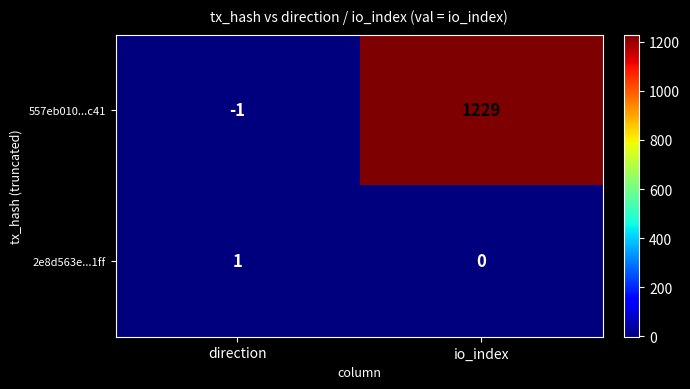

Which series has the largest range (max minus min)?

557eb010...c41